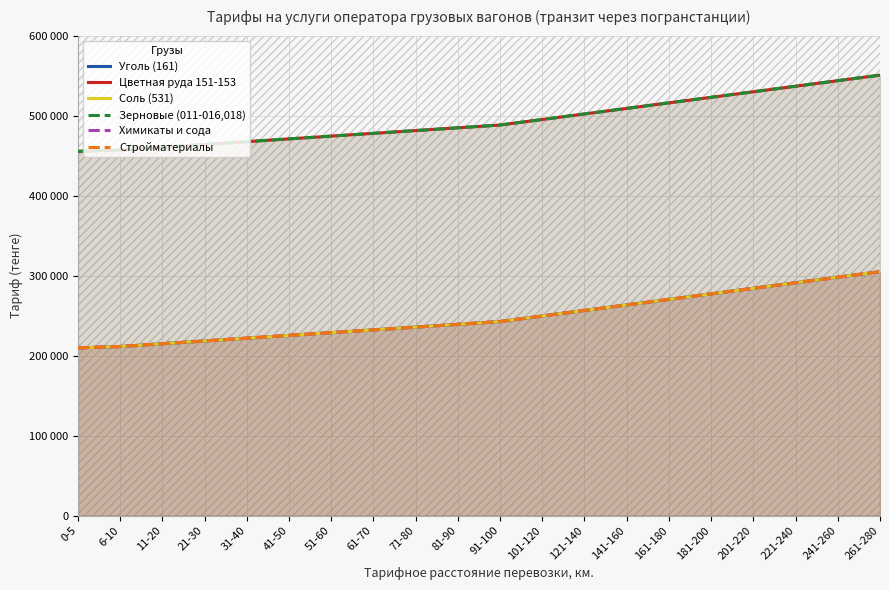

What position from the right is 121-140?

8